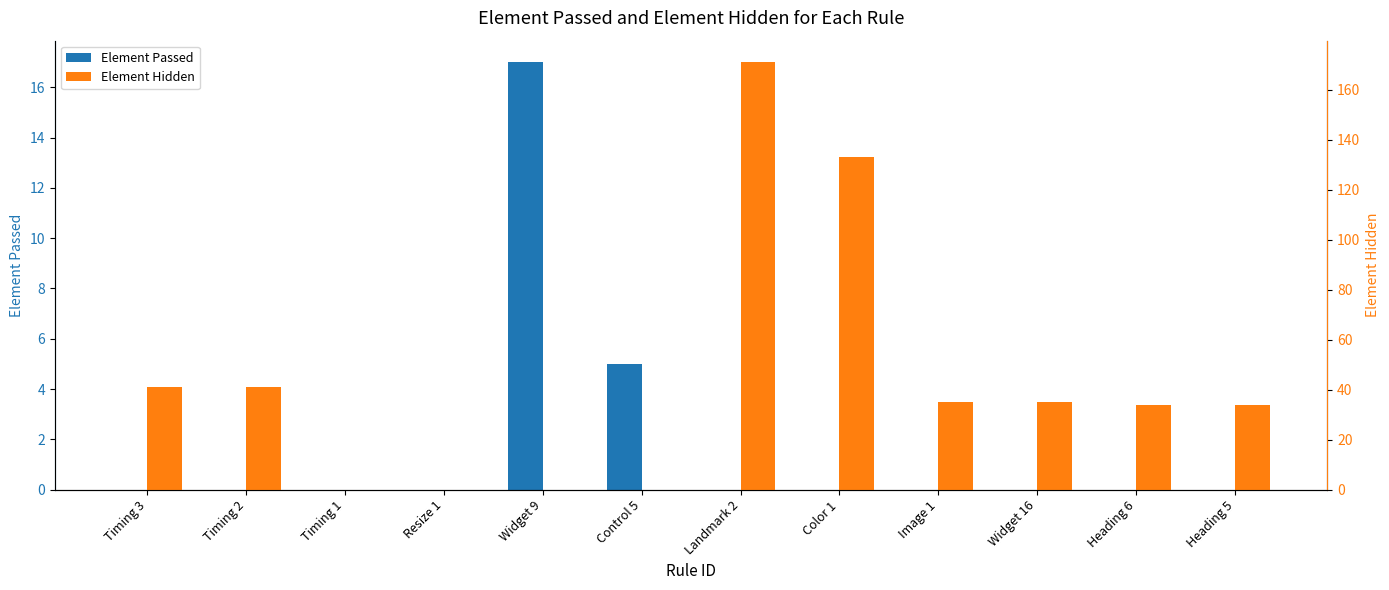

Which category has the lowest value in the Element Hidden series?

Timing 1